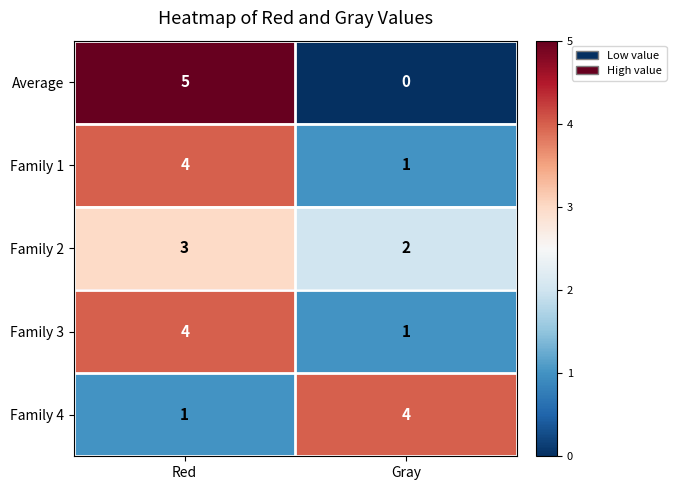

Reading left to right, extract all data points from this chart.

Average: 5	0
Family 1: 4	1
Family 2: 3	2
Family 3: 4	1
Family 4: 1	4